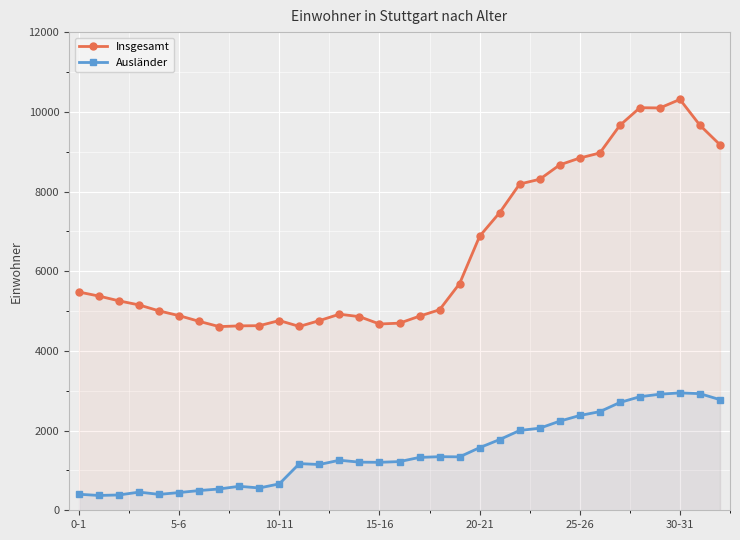

How many data points does each series have?

33